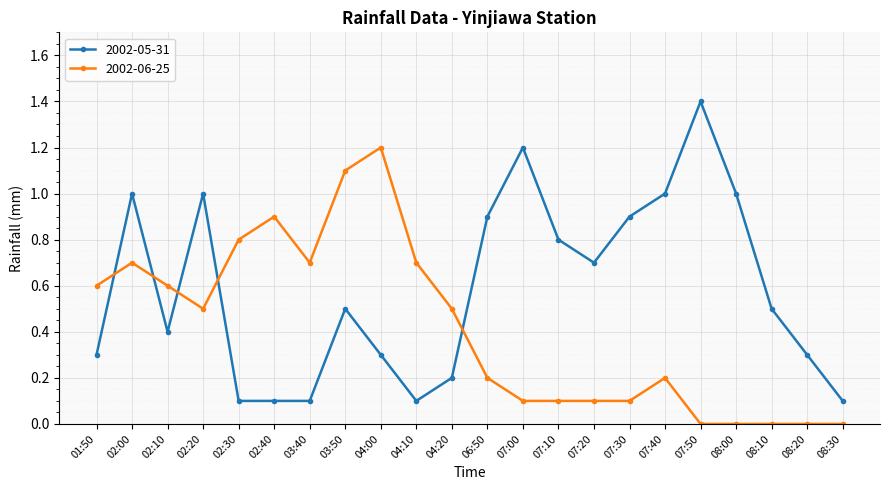

At which category does the chart reach its peak across all series?

07:50